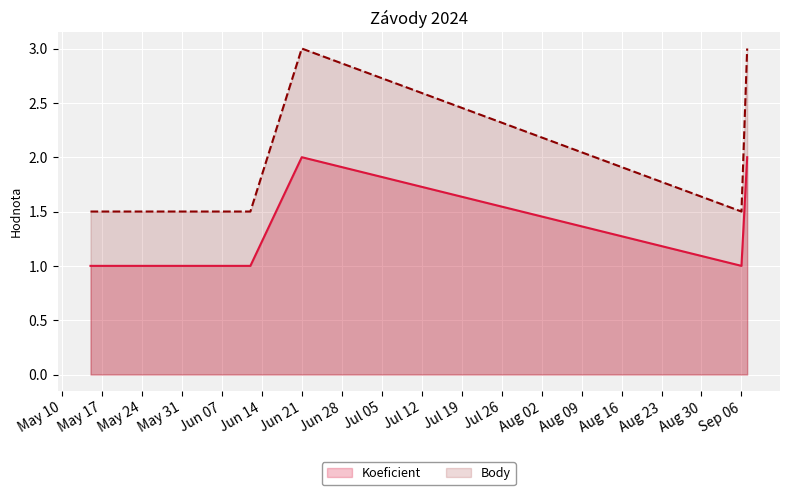

List the series in order of their overall mean, lowest first.

Koeficient, Body